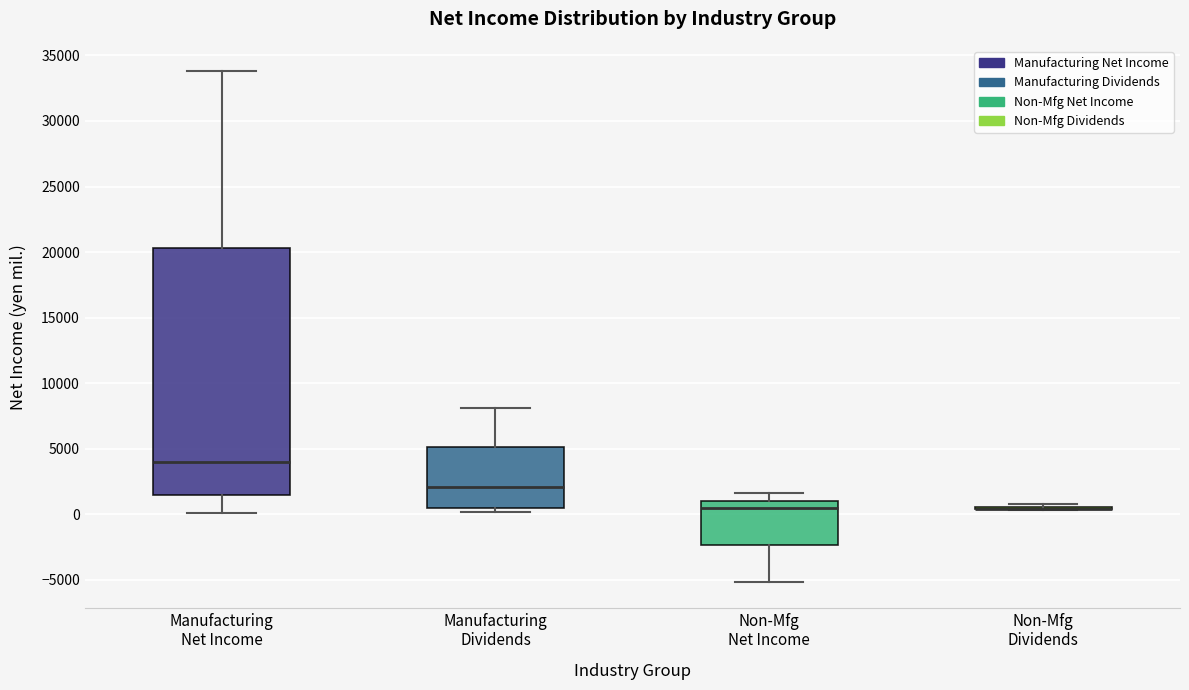

Reading left to right, transcribe this box plot: for each box, give where its median line is, the range the box spans, and where its two whiskers end, as read against the y-axis. The values are not printed on the chart, so give them approximately, as read against the axis.

Manufacturing Net Income: median 4000, box 1500 to 20500, whiskers 0 to 34000
Manufacturing Dividends: median 2000, box 500 to 5000, whiskers 0 to 8000
Non-Mfg Net Income: median 500, box -2500 to 1000, whiskers -5000 to 1500
Non-Mfg Dividends: box collapsed to a line at 500, whiskers 500 to 1000